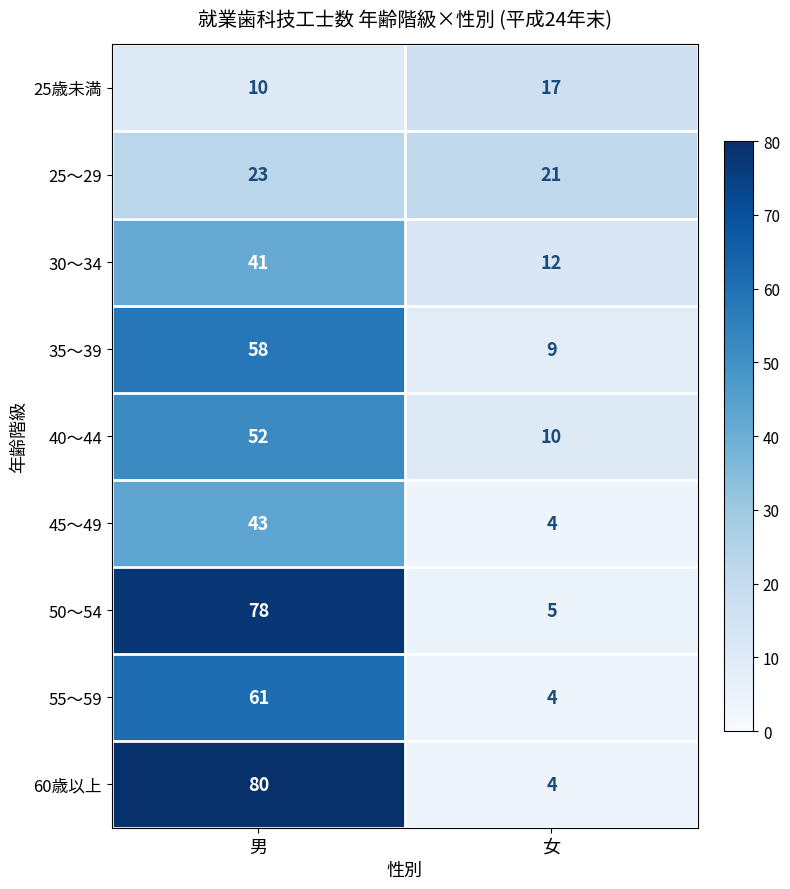

Read the 25～29 value at 女.

21